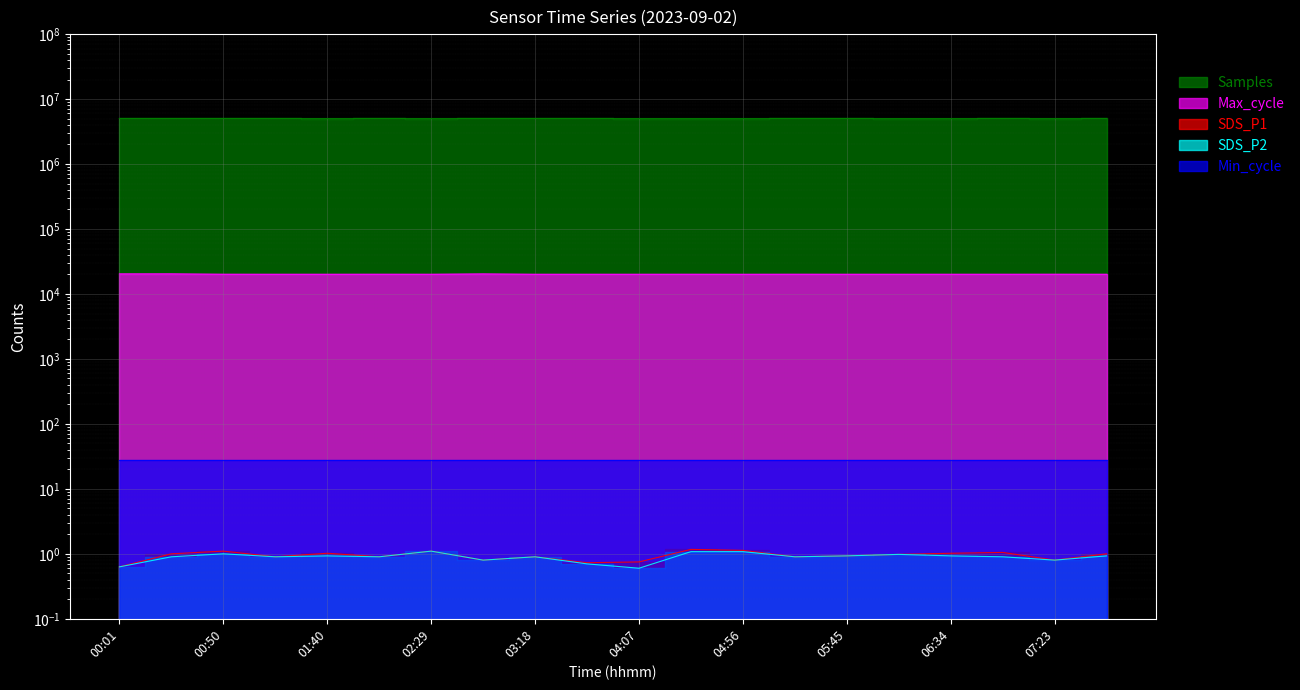

What is the label of the 9th point from the left?

03:18